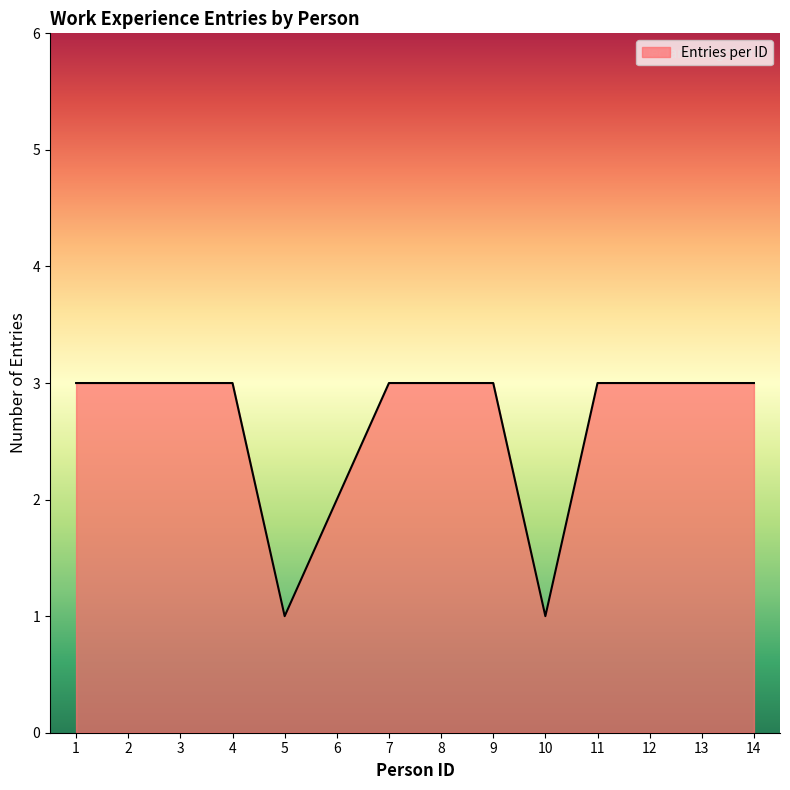

Read the value at 8.

3